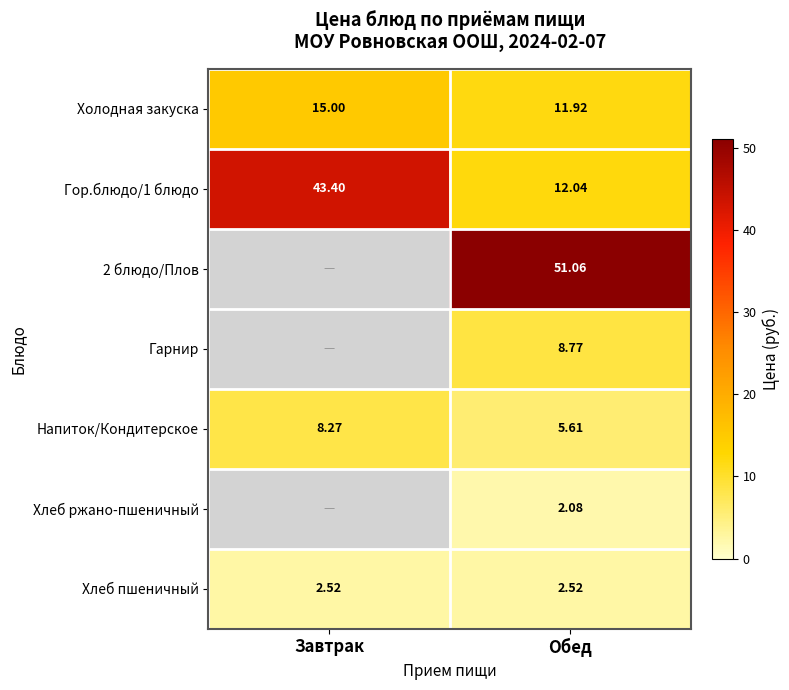

Is the value of Гор.блюдо/1 блюдо at Завтрак greater than the value of Хлеб пшеничный at Обед?

Yes